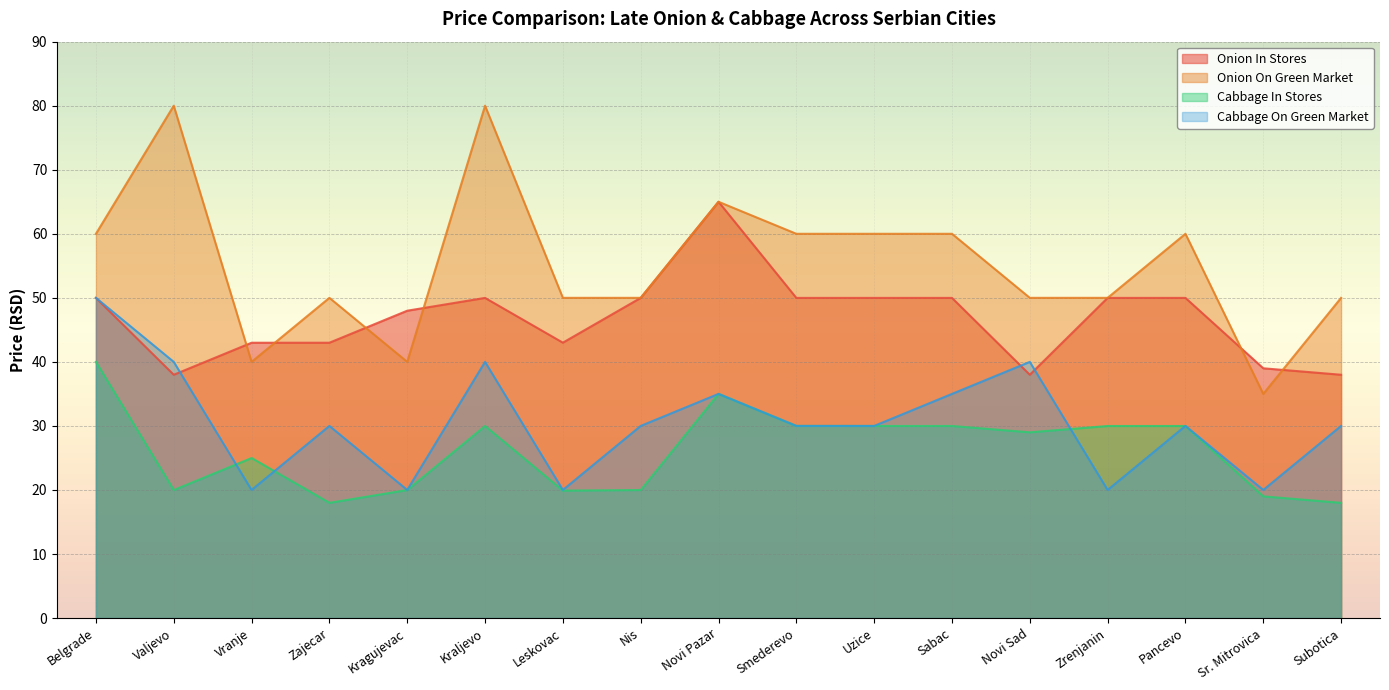

What is the spread (max minus min) of values at Belgrade?

20.0